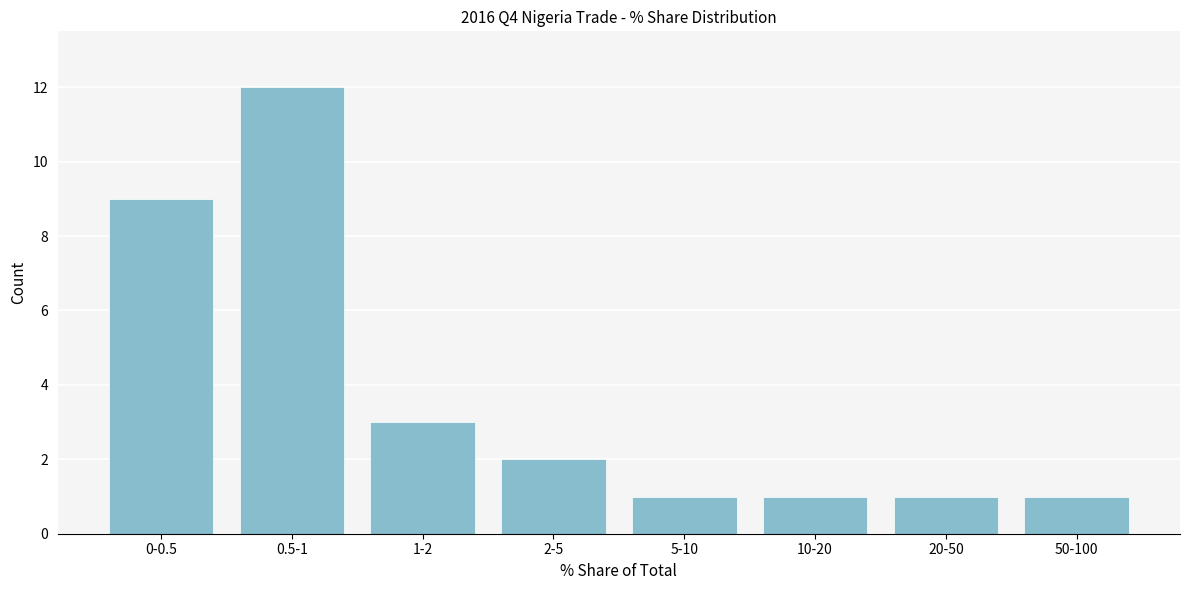

Reading left to right, list all the values displayed in this chart.

9	12	3	2	1	1	1	1